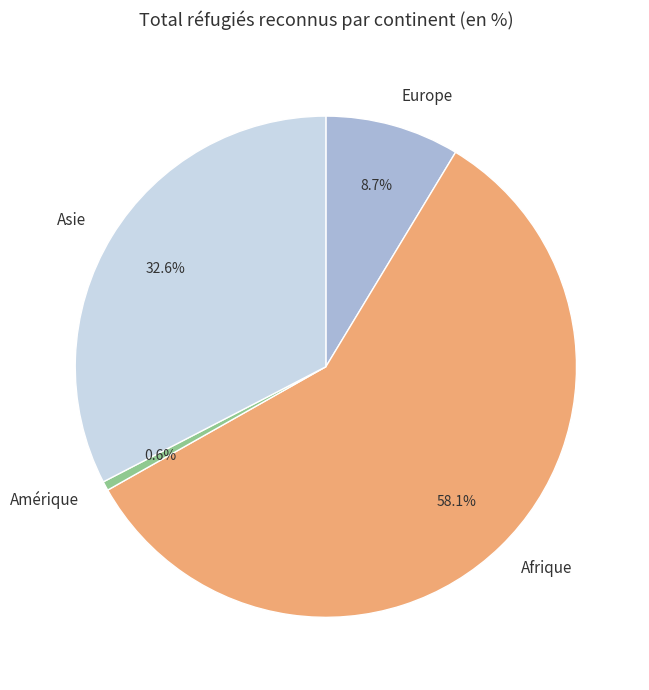

To the nearest percent, what is the average slice percentage?

25%